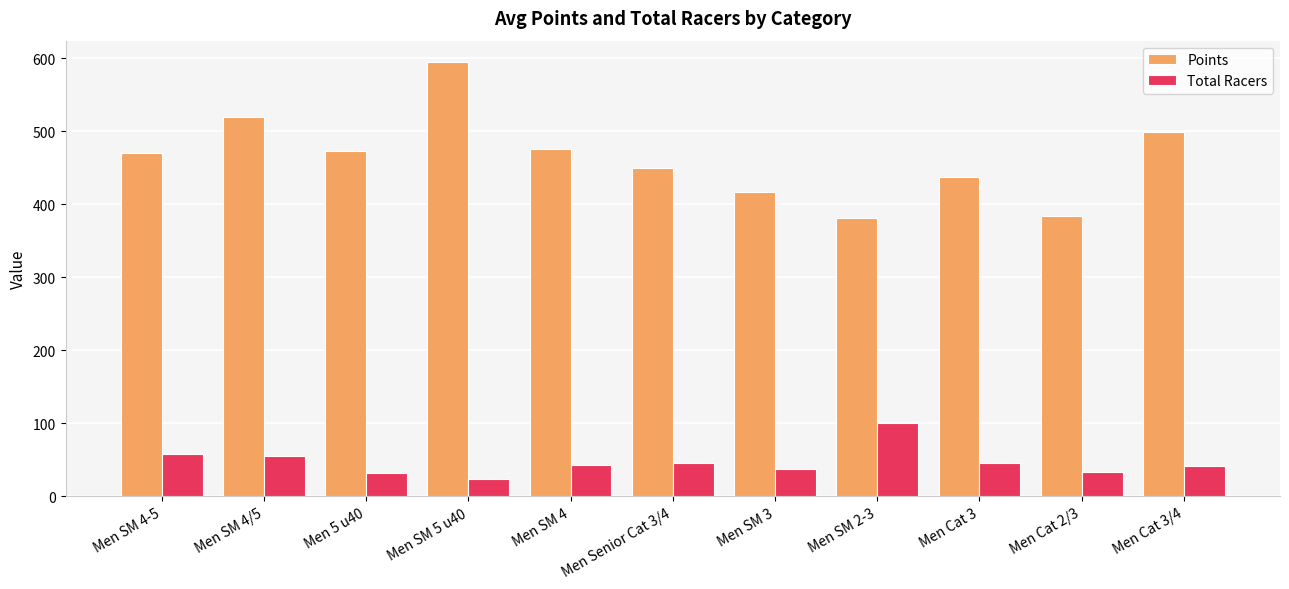

Rank the series at Men Senior Cat 3/4 from highest to lowest value.

Points, Total Racers